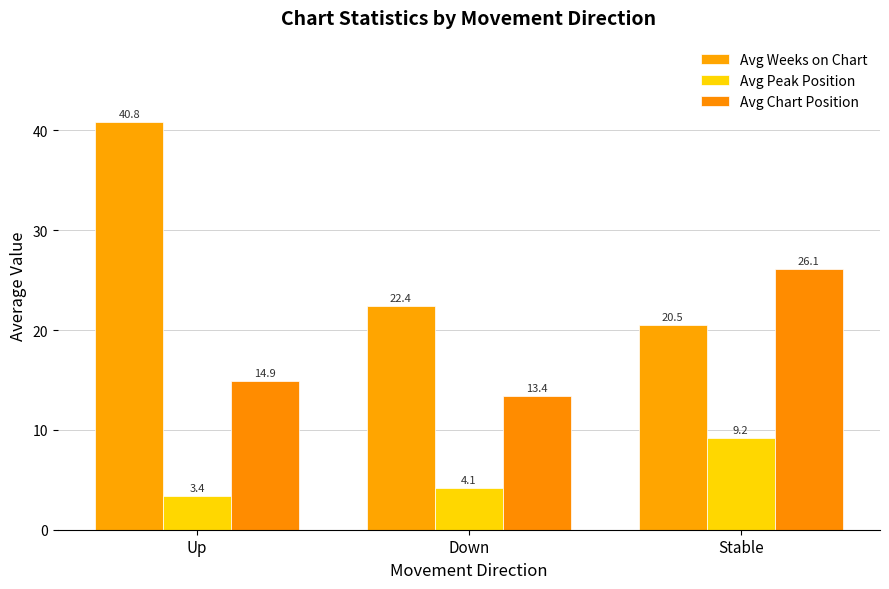

Which series has the largest total across all categories?

Avg Weeks on Chart